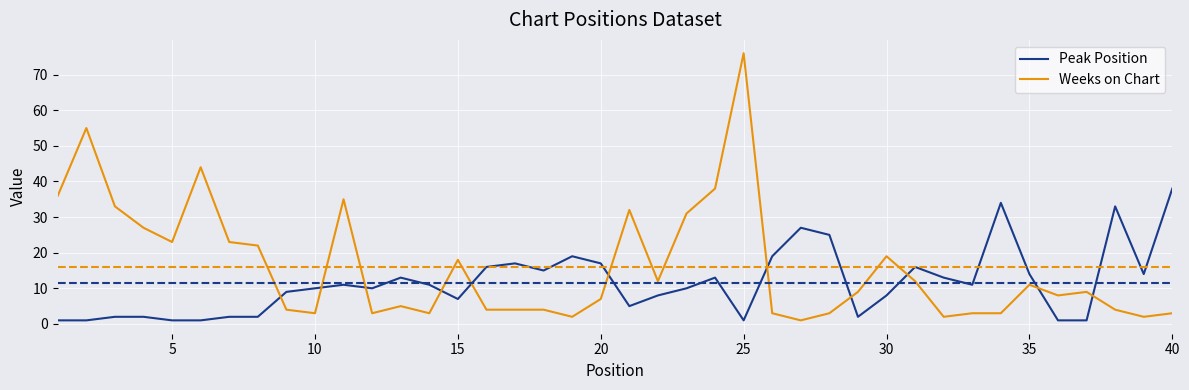

How many distinct data groups are displayed?

2